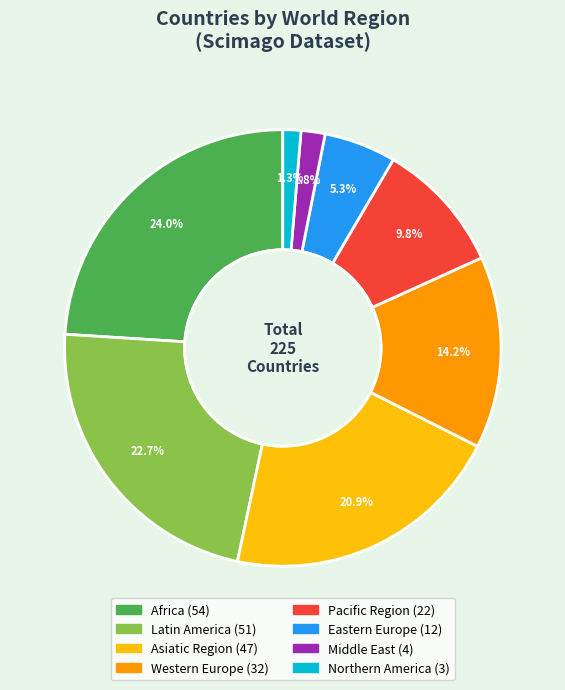

Does any single category account for the majority?

No